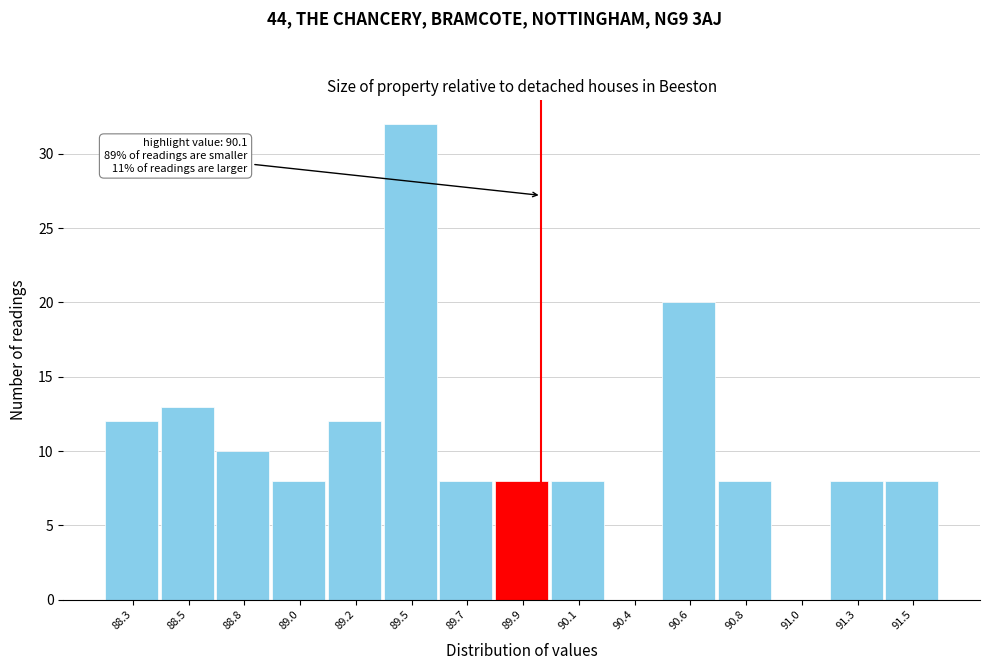

Reading right to left, transcribe all the data shown in this chart.

91.5=8	91.3=8	91.0=0	90.8=8	90.6=20	90.4=0	90.1=8	89.9=8	89.7=8	89.5=32	89.2=12	89.0=8	88.8=10	88.5=13	88.3=12